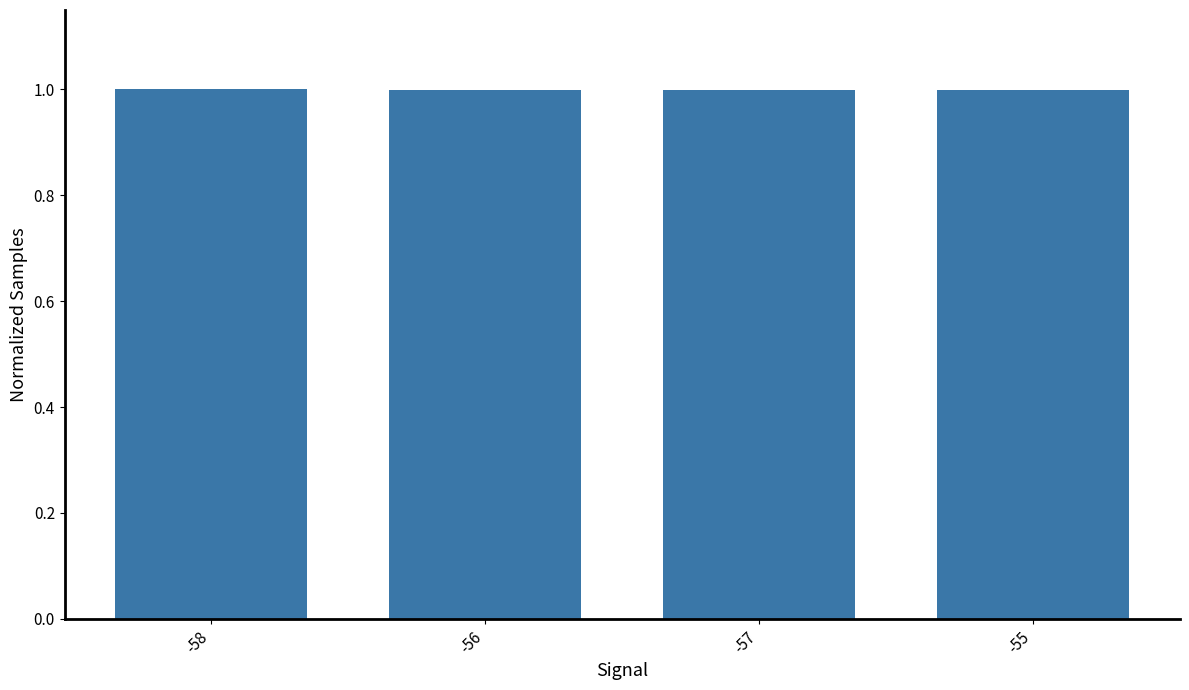

Reading right to left, transcribe all the data shown in this chart.

1.0	1.0	1.0	1.0